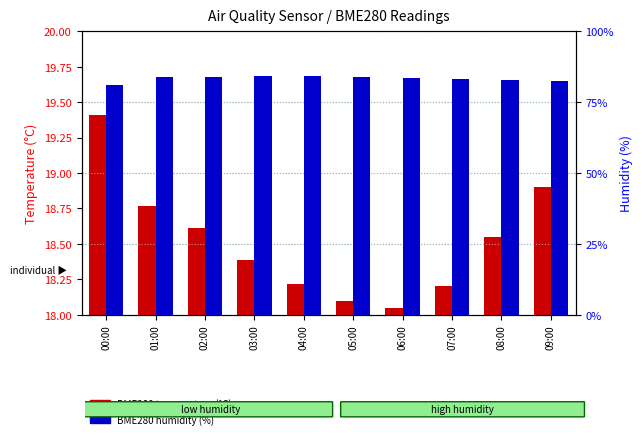

Which series has the largest range (max minus min)?

BME280 humidity (%)